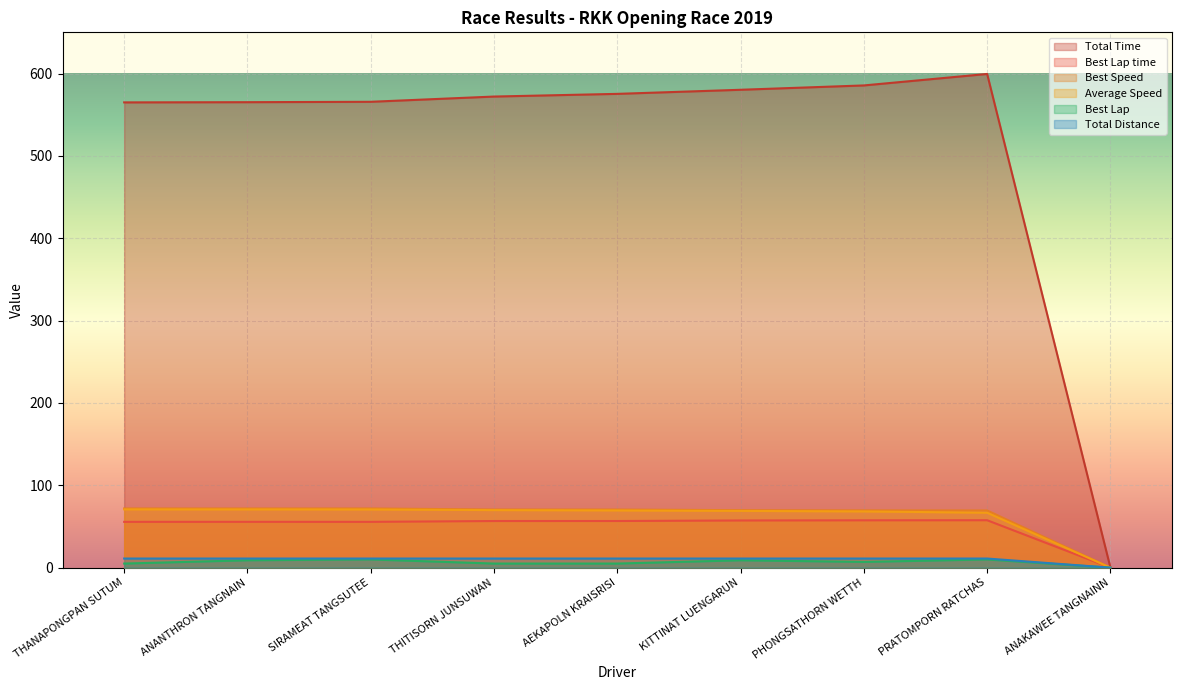

Which series has the largest total across all categories?

Total Time